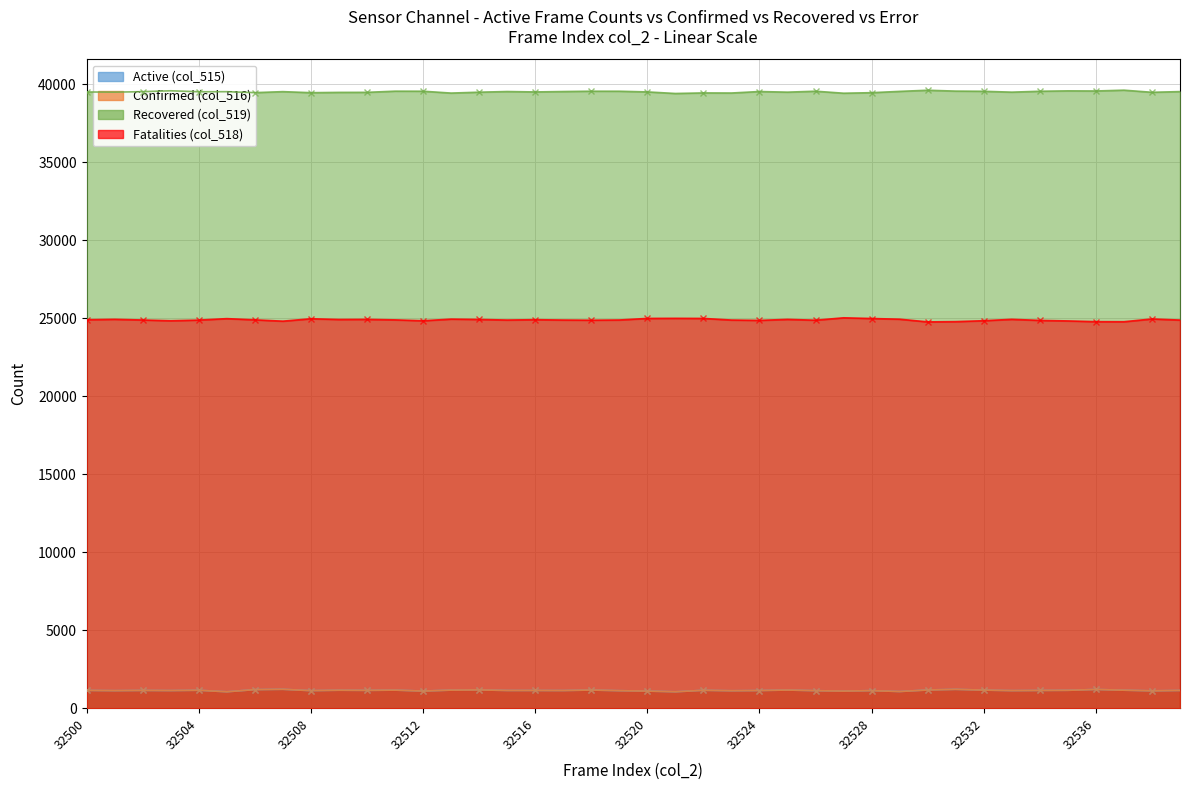

Which series has the largest range (max minus min)?

col_518